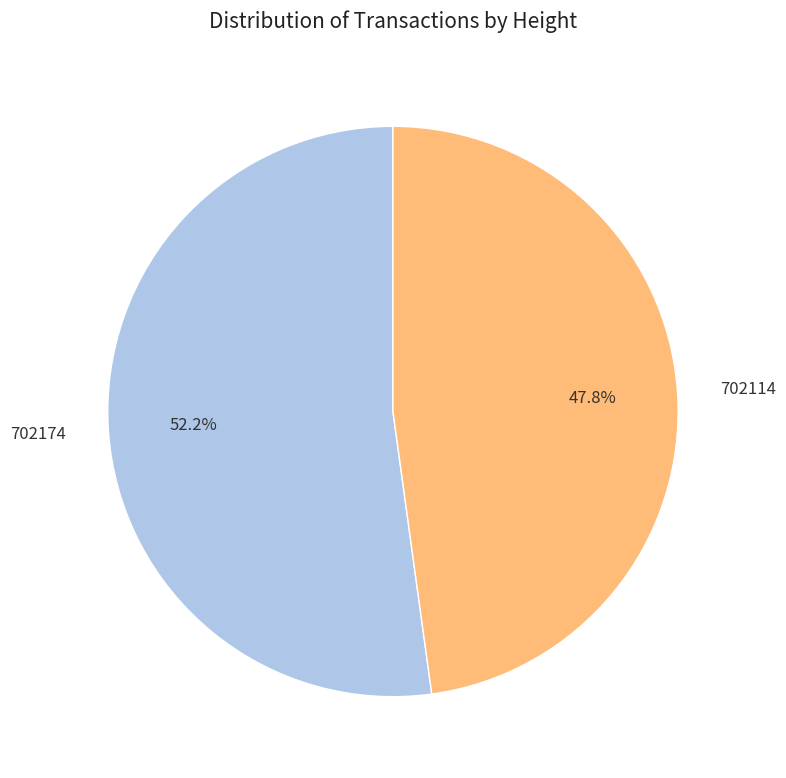

How many segments does this pie chart have?

2